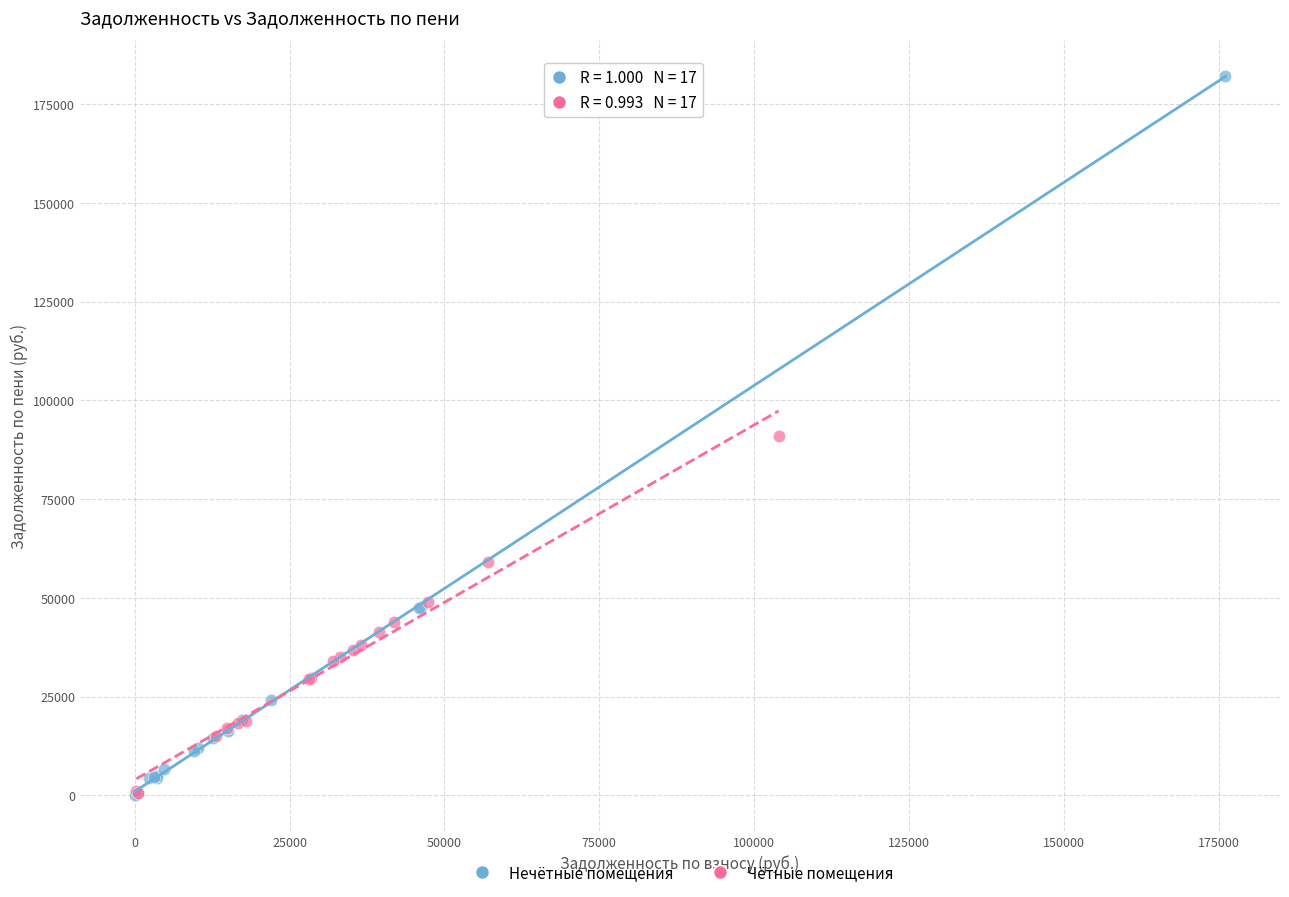

Which series contains the highest Y value?

Нечётные помещения